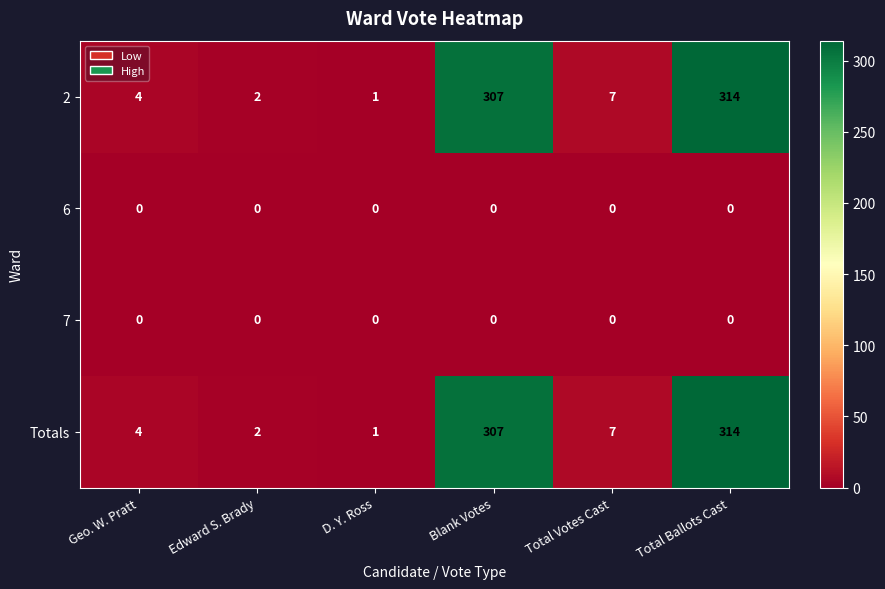

What is the sum of all 2 values?

635